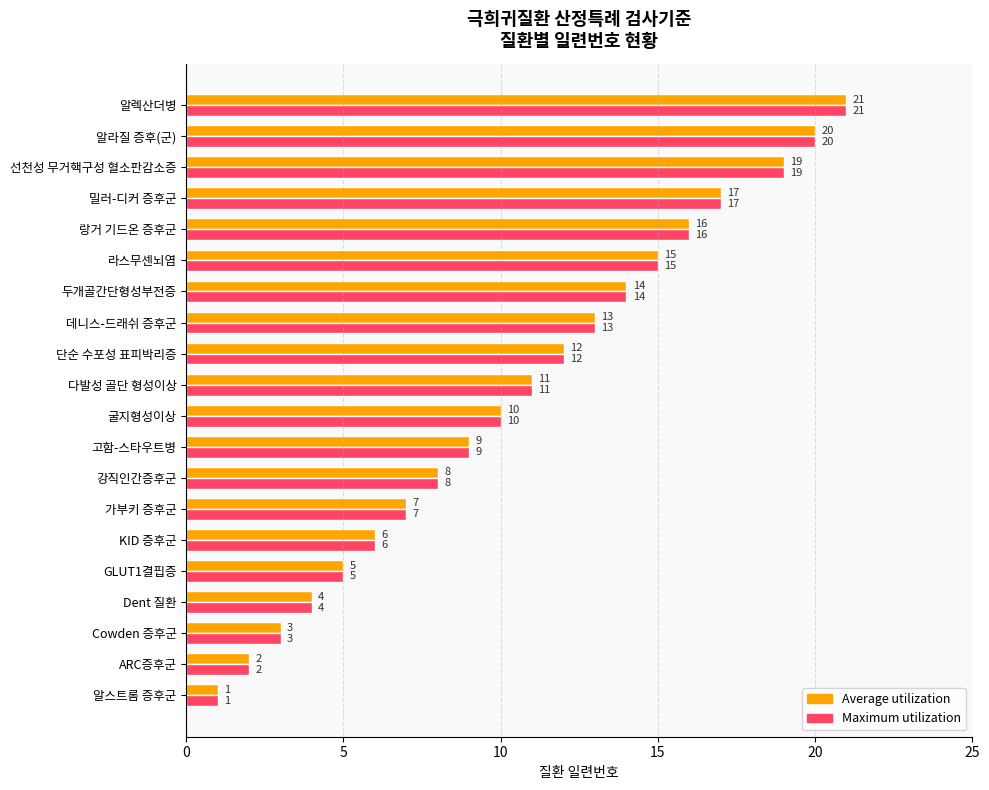

At which category is the sum across all series the highest?

알렉산더병